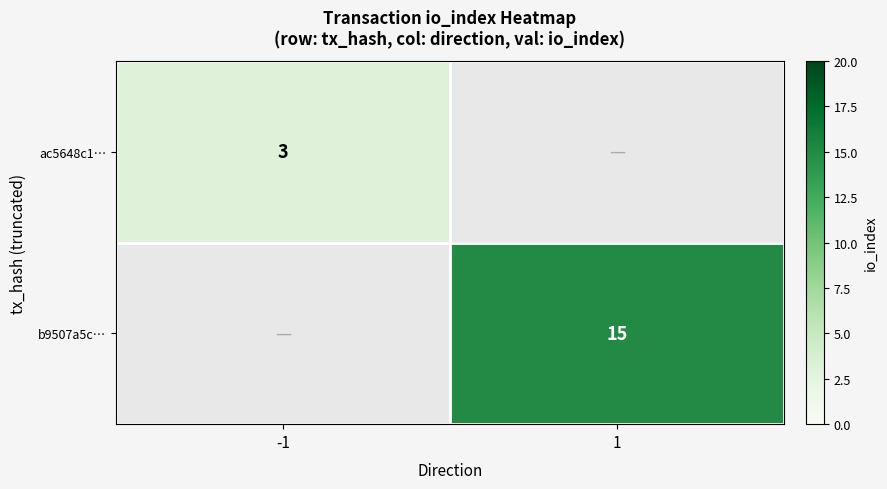

The value of b9507a5c… at 1 is 15. True or false?

True